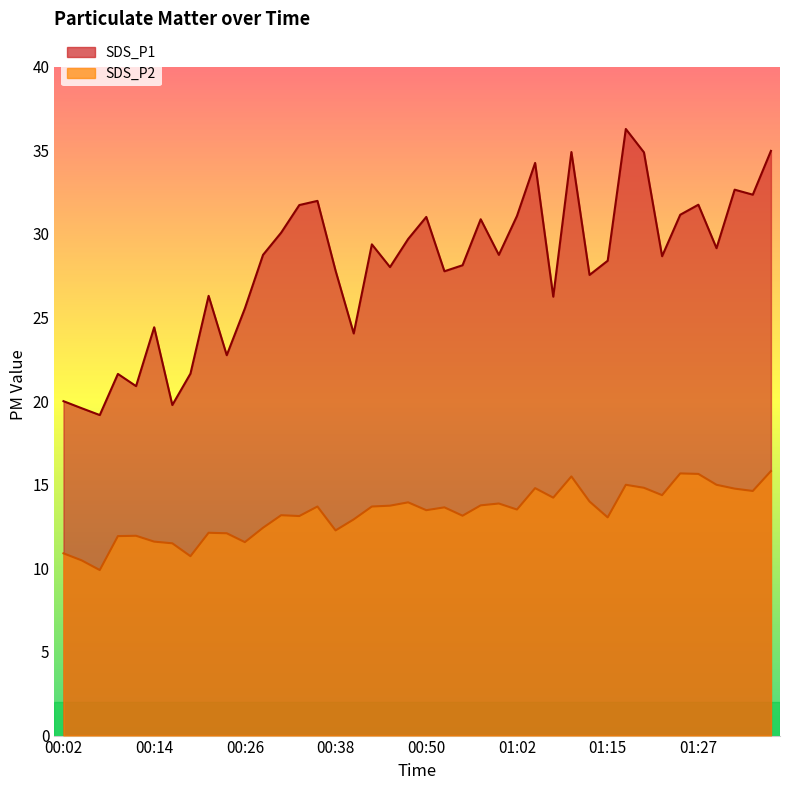

At how many categories does at least one series exceed 12?

40